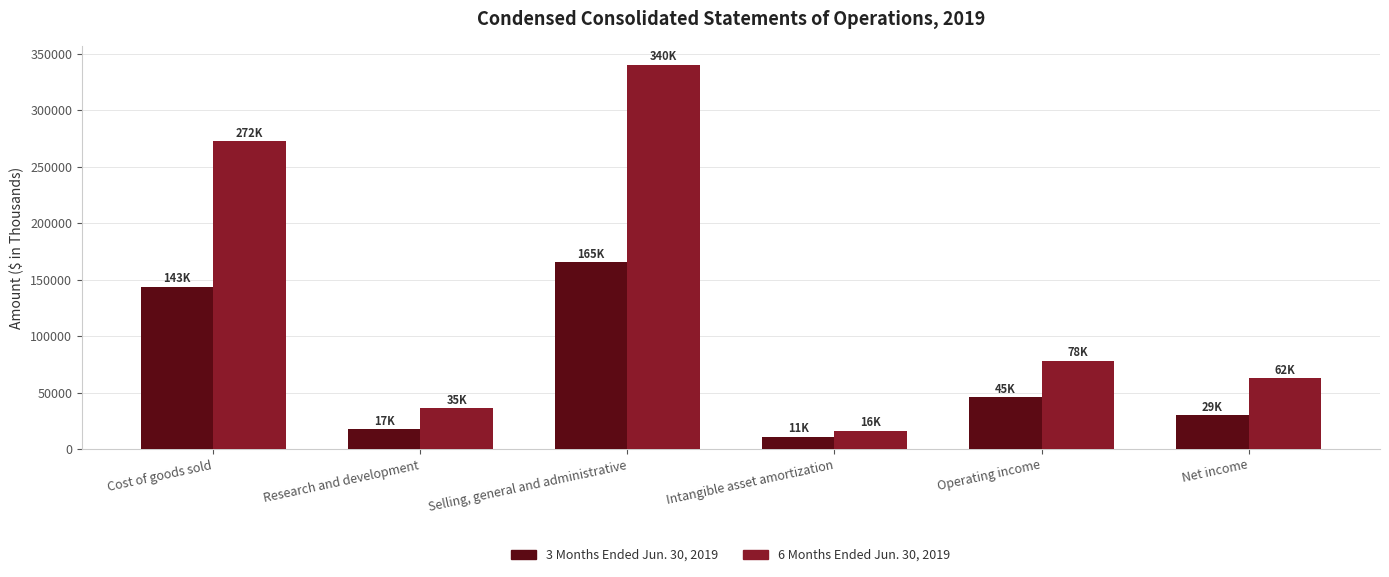

The value of 3 Months Ended Jun. 30, 2019 at Operating income is 45959. True or false?

True